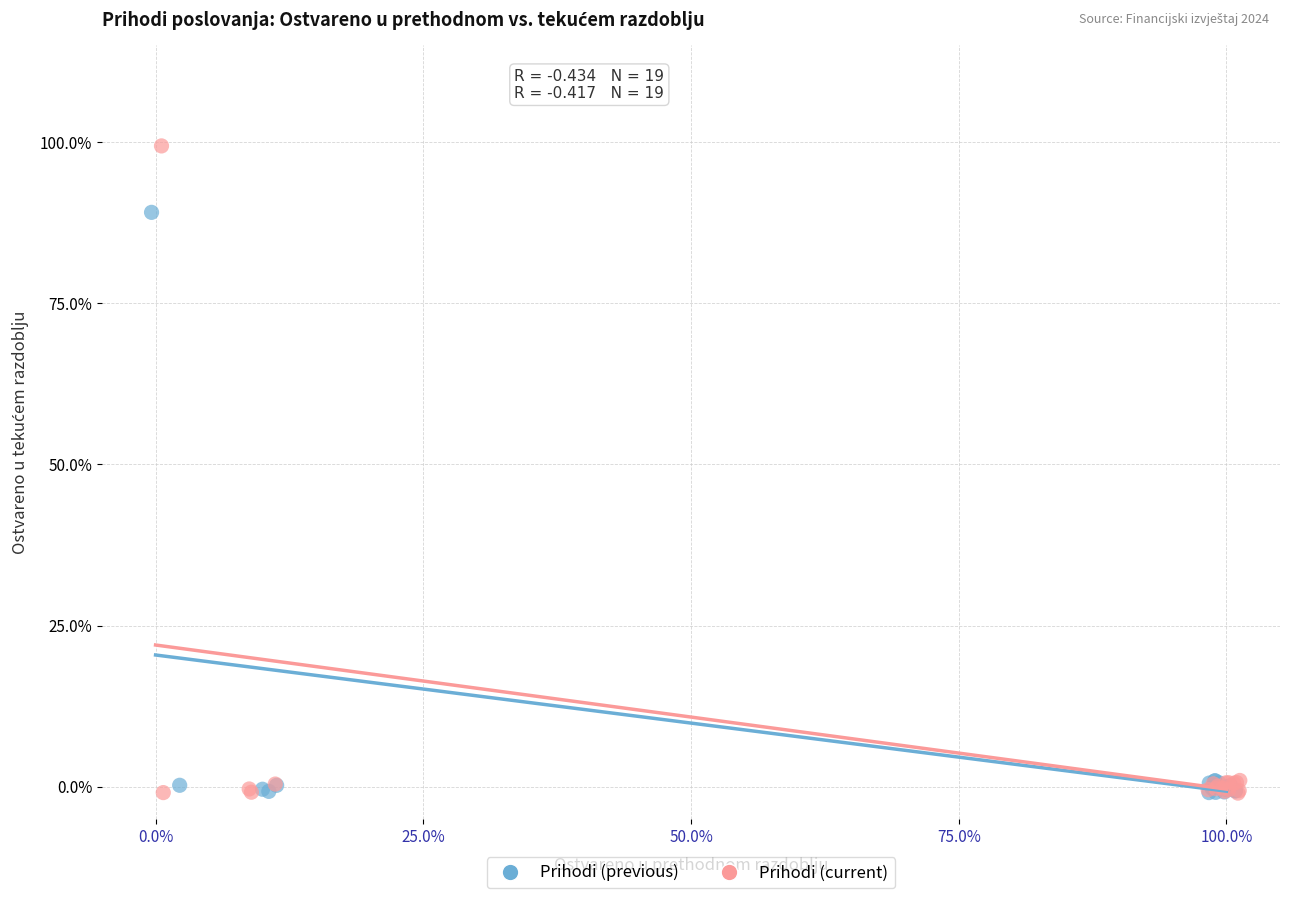

Which series has the widest spread of Y values?

Prihodi (current)